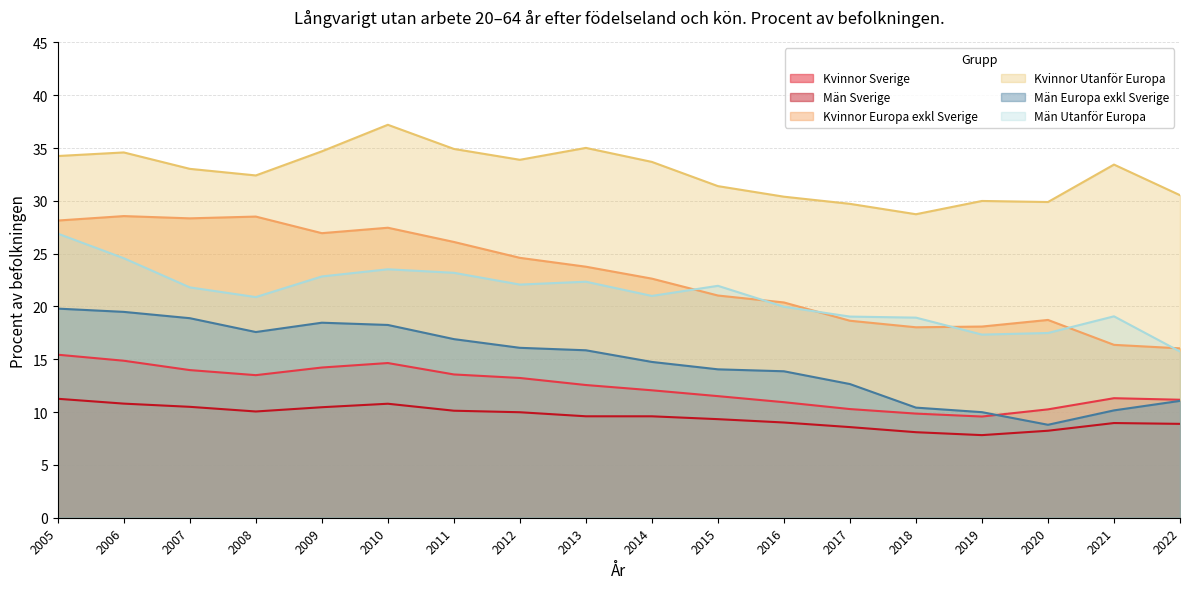

What is the lowest value of the Män Utanför Europa series?

15.7